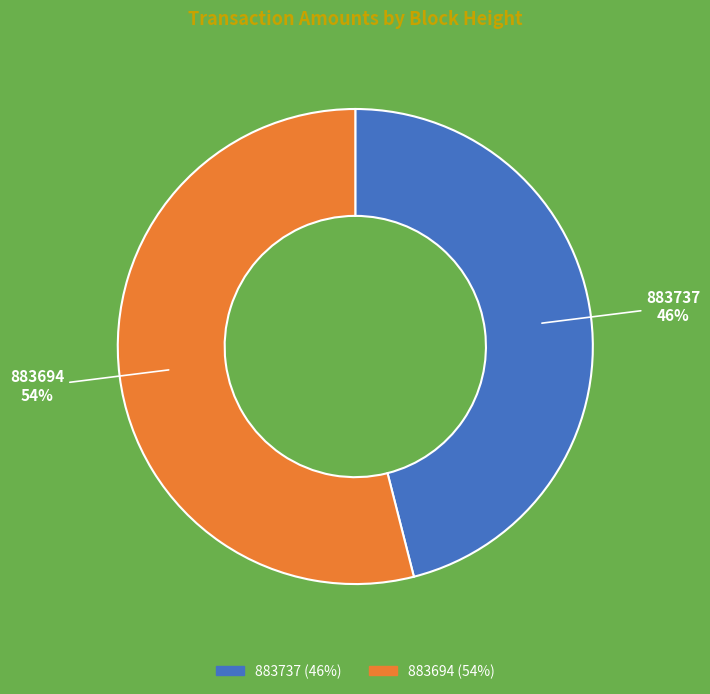

Which slice is the largest?

883694